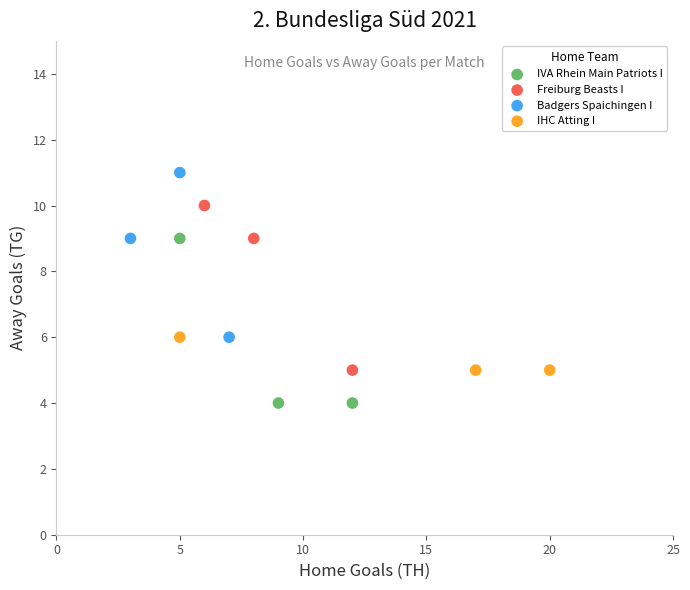

Which series reaches the maximum Y coordinate?

Badgers Spaichingen I